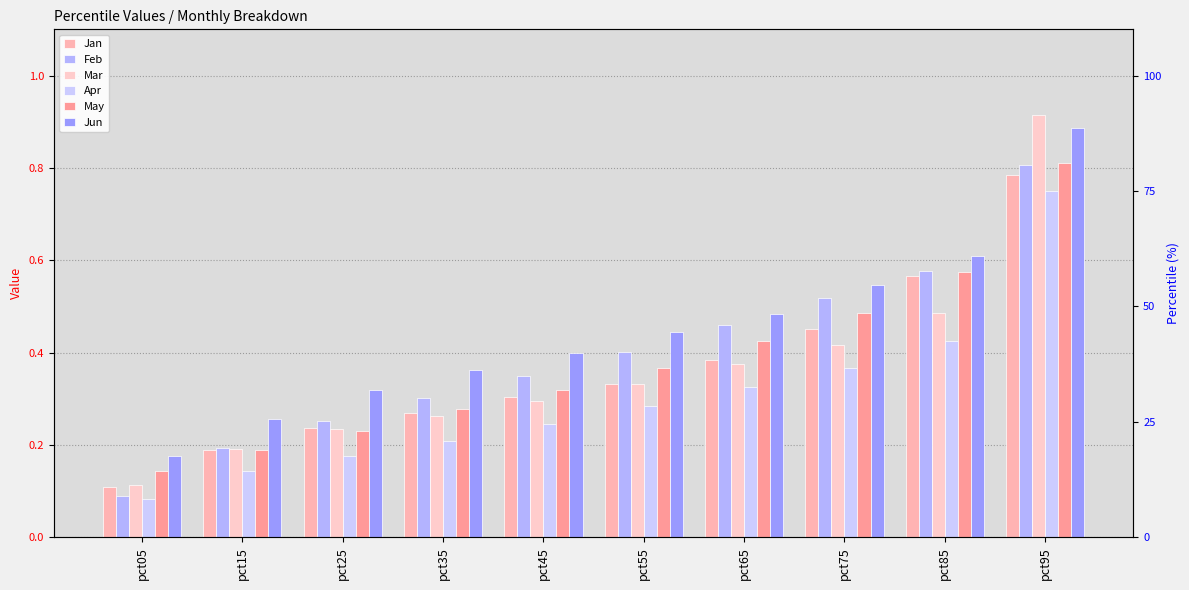

Count the Jan values in the range 0 to 1.

10